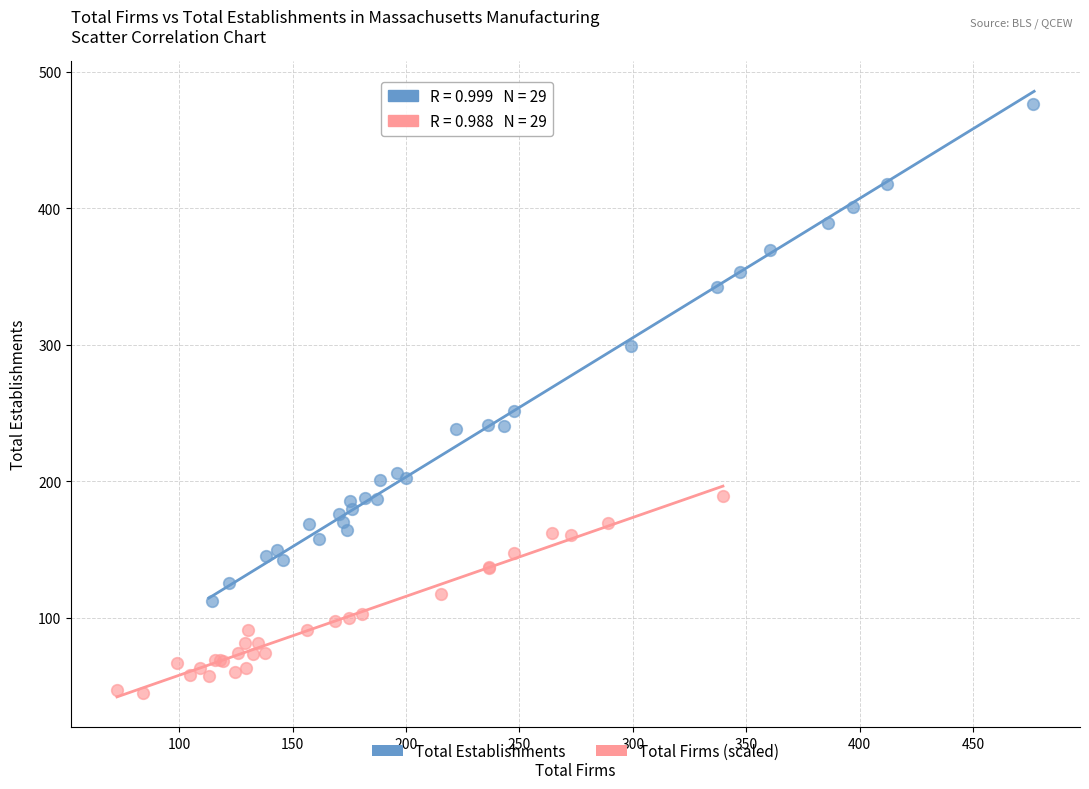

Which series has the largest Y range (max minus min)?

Total Establishments